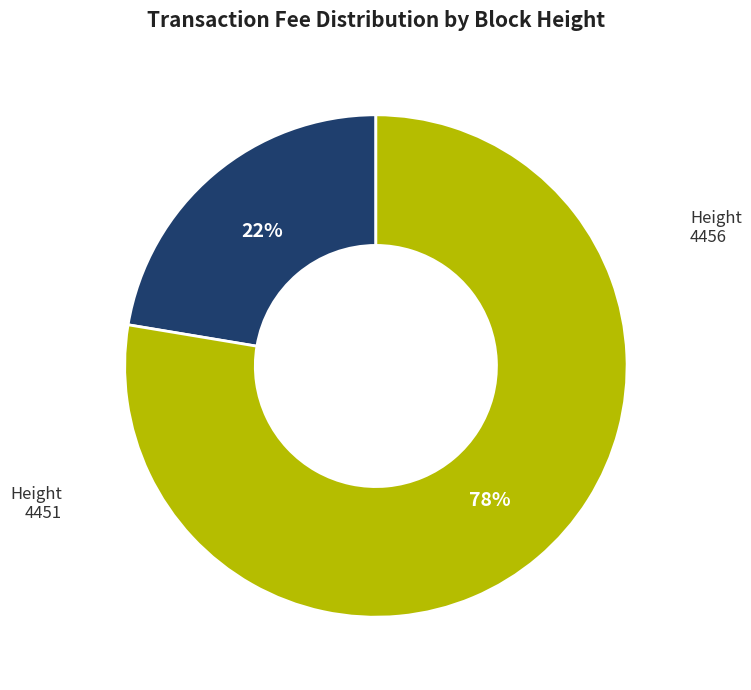

Which category has the biggest portion of the pie?

Height 4451